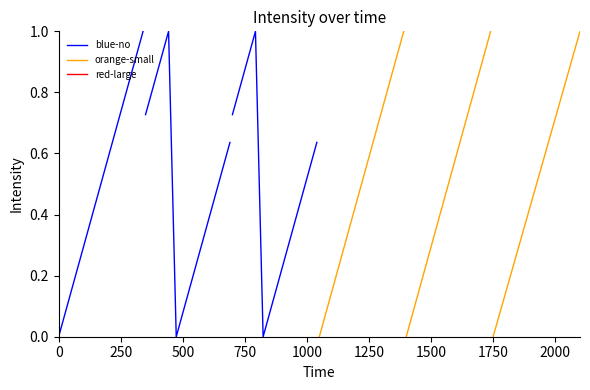

Is it true that blue-no equals 0.7 at 11?

False